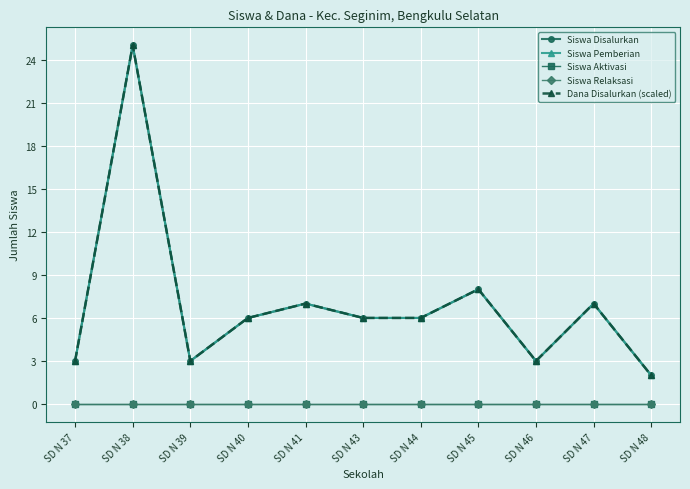

What is the spread (max minus min) of values at SD N 43?

6